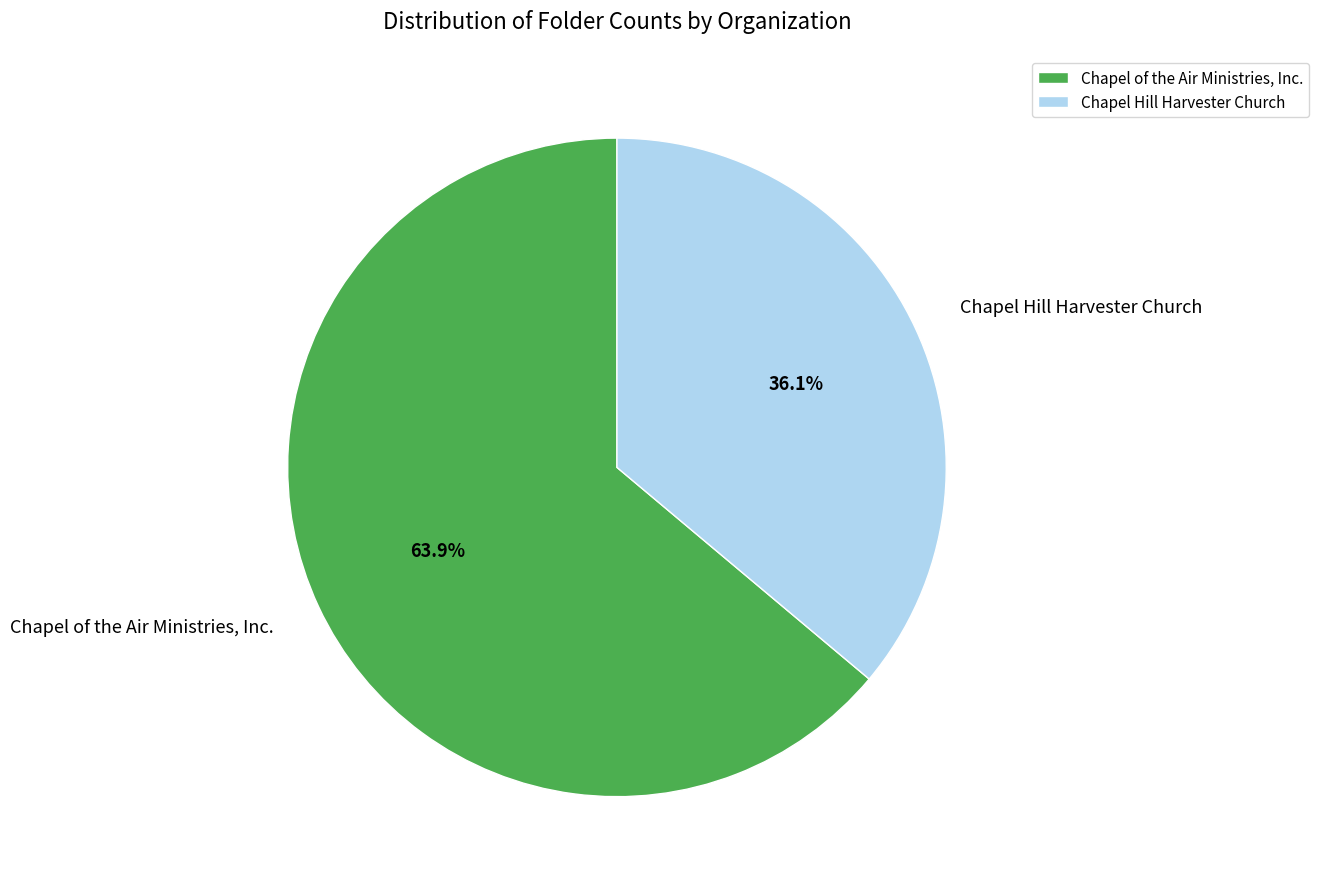

Which has a higher value, Chapel Hill Harvester Church or Chapel of the Air Ministries, Inc.?

Chapel of the Air Ministries, Inc.